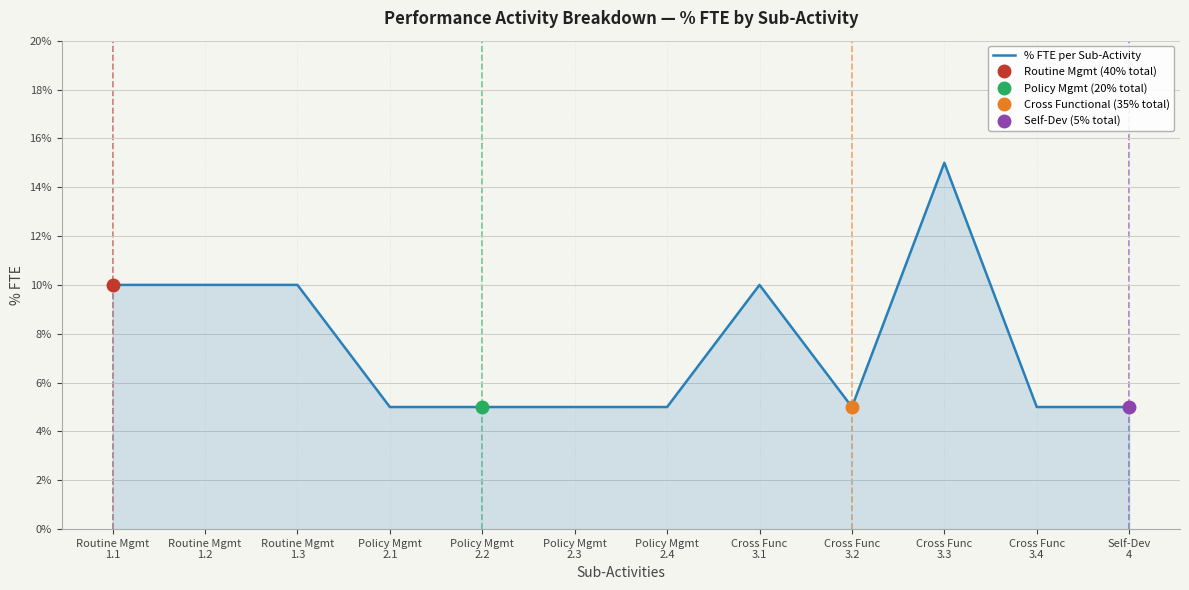

What is the ratio of the value at Cross Func
3.4 to the value at Cross Func
3.1?

0.5